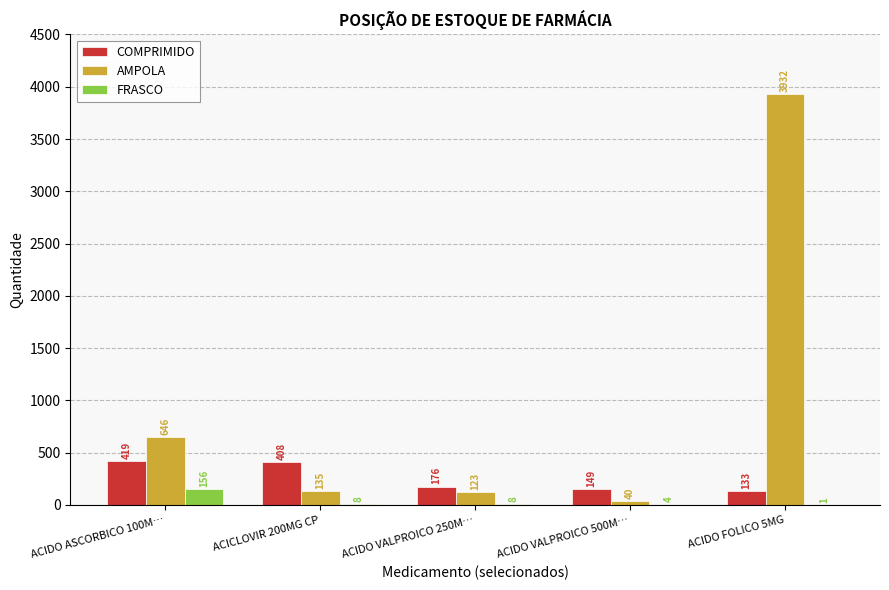

Which series changed the most between ACIDO VALPROICO 250M… and ACIDO FOLICO 5MG?

AMPOLA